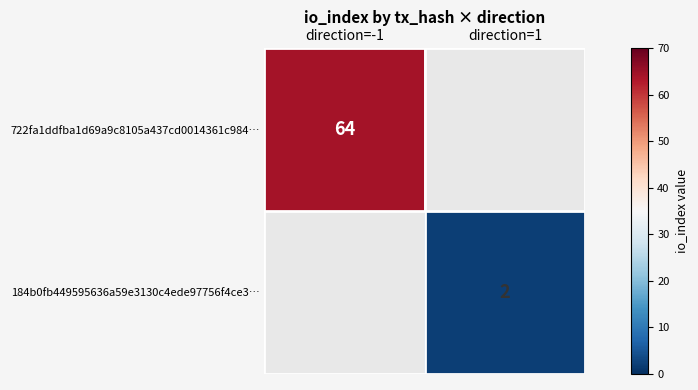

The 184b0fb449595636a59e3130c4ede97756f4ce3… series shows 1 at direction=1. True or false?

False